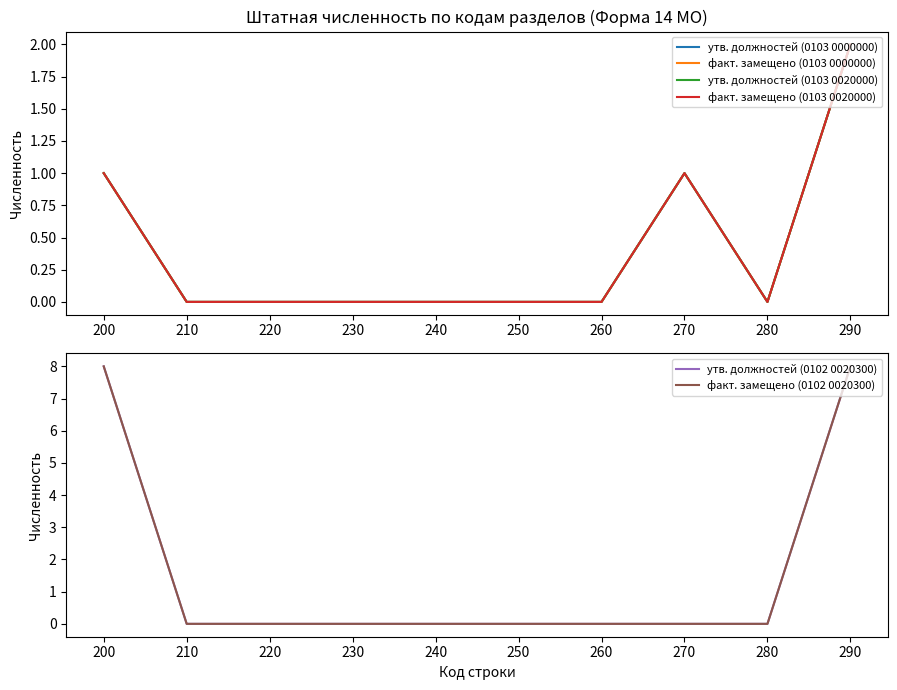

At which category is the sum across all series the highest?

290